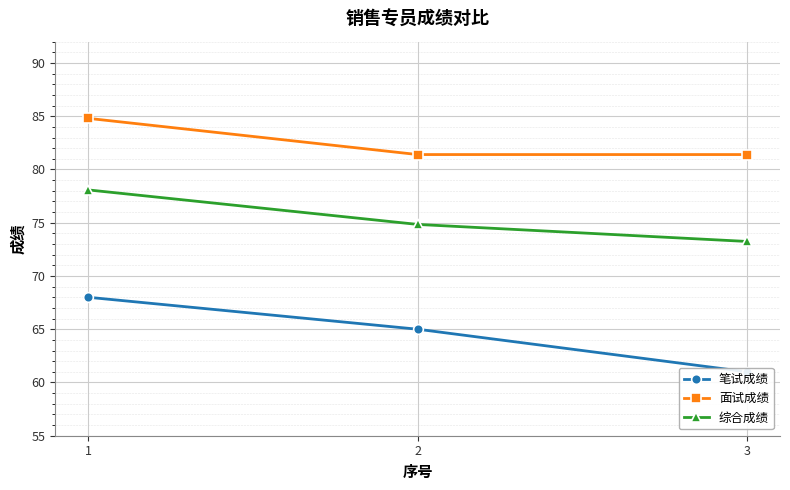

At how many categories does at least one series exceed 69?

3